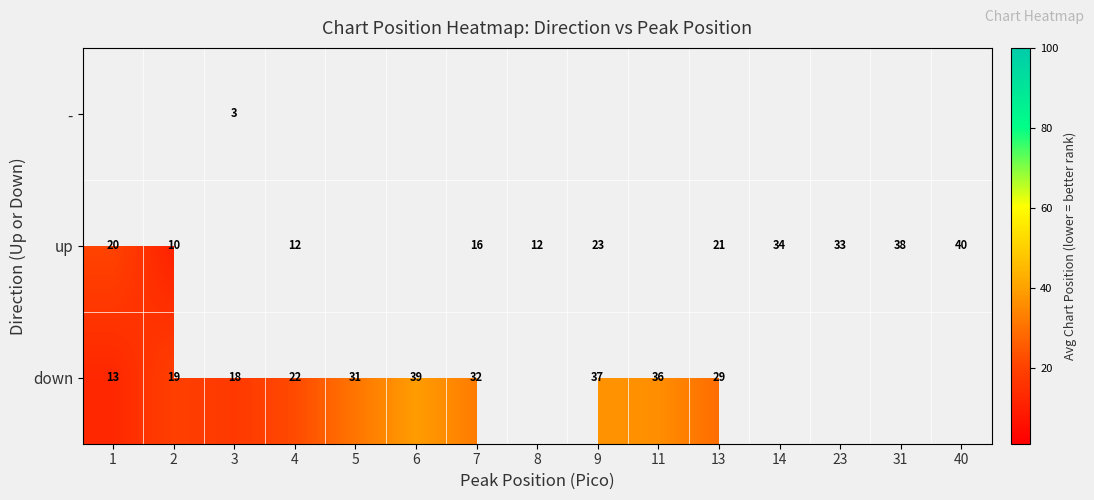

Is the value of up at 9 greater than the value of down at 11?

No